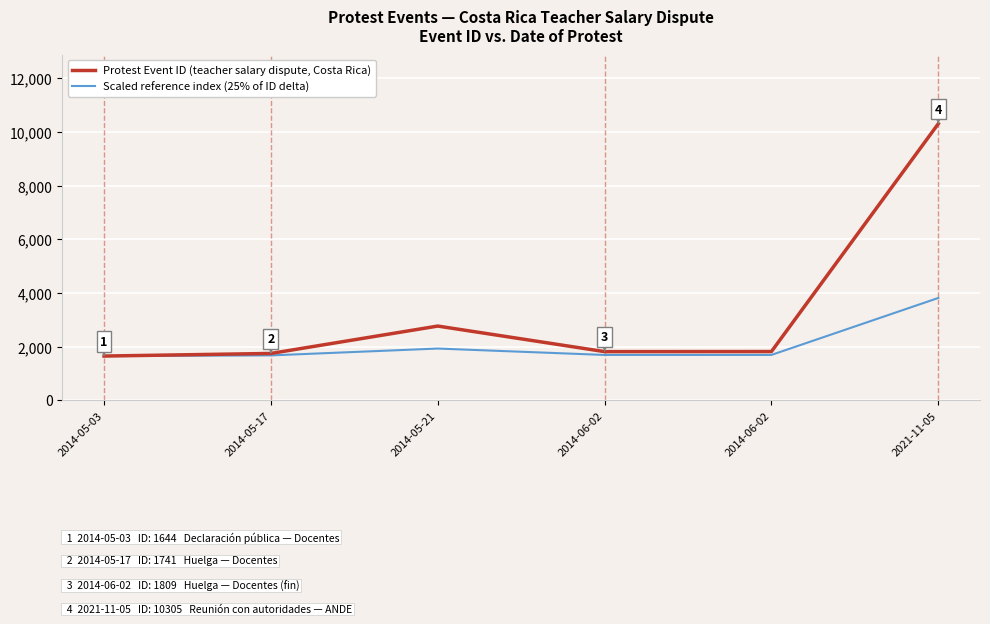

Rank the series by their maximum value, from lowest to highest.

Scaled reference index (25% of ID delta), Protest Event ID (teacher salary dispute, Costa Rica)